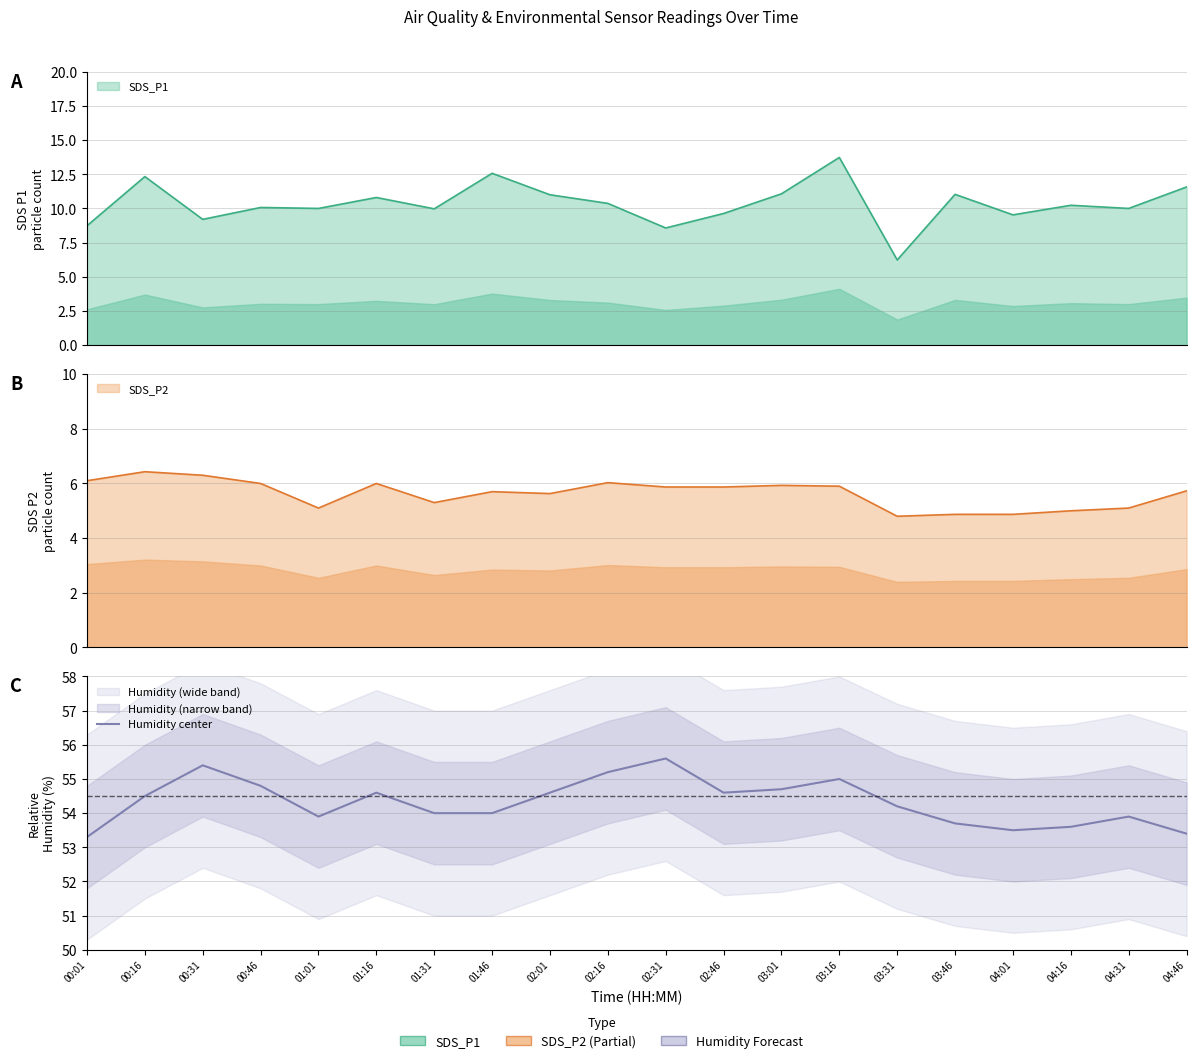

What is the average value?

54.3